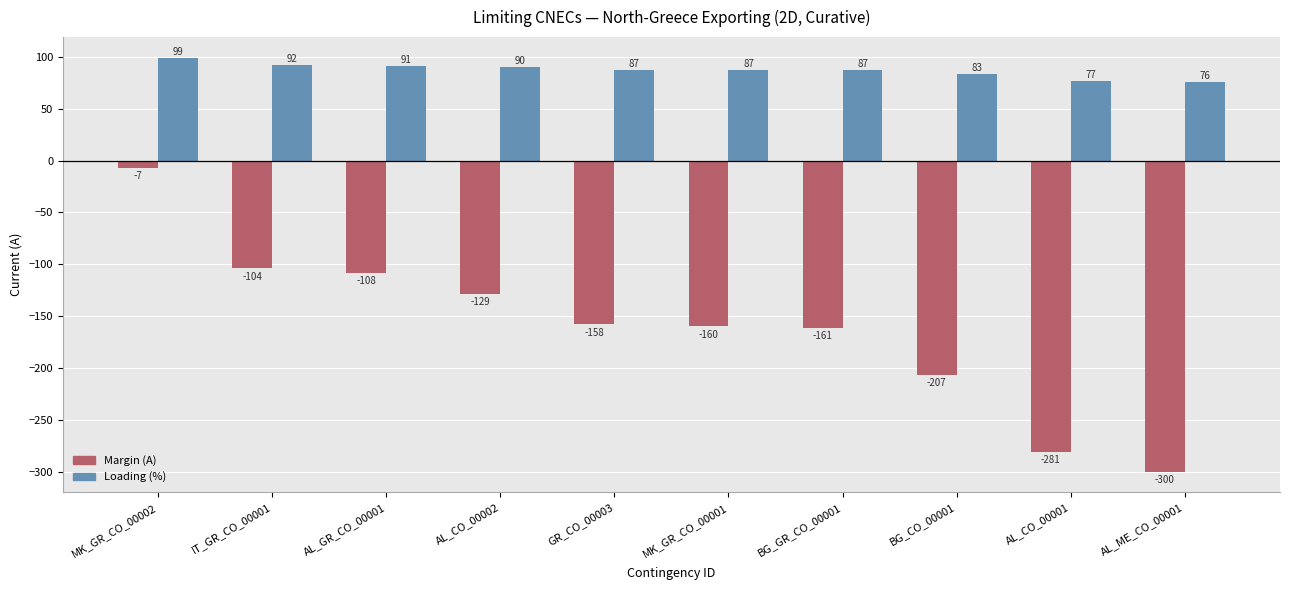

What is the value of the Loading (%) bar at the 5th from the left?

87